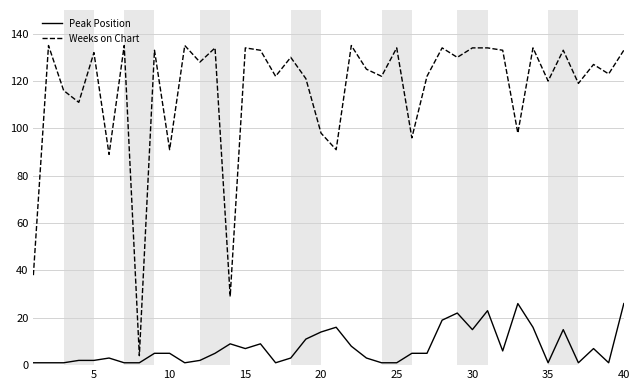

True or false: Weeks on Chart has more than 1 interior local peaks.

True